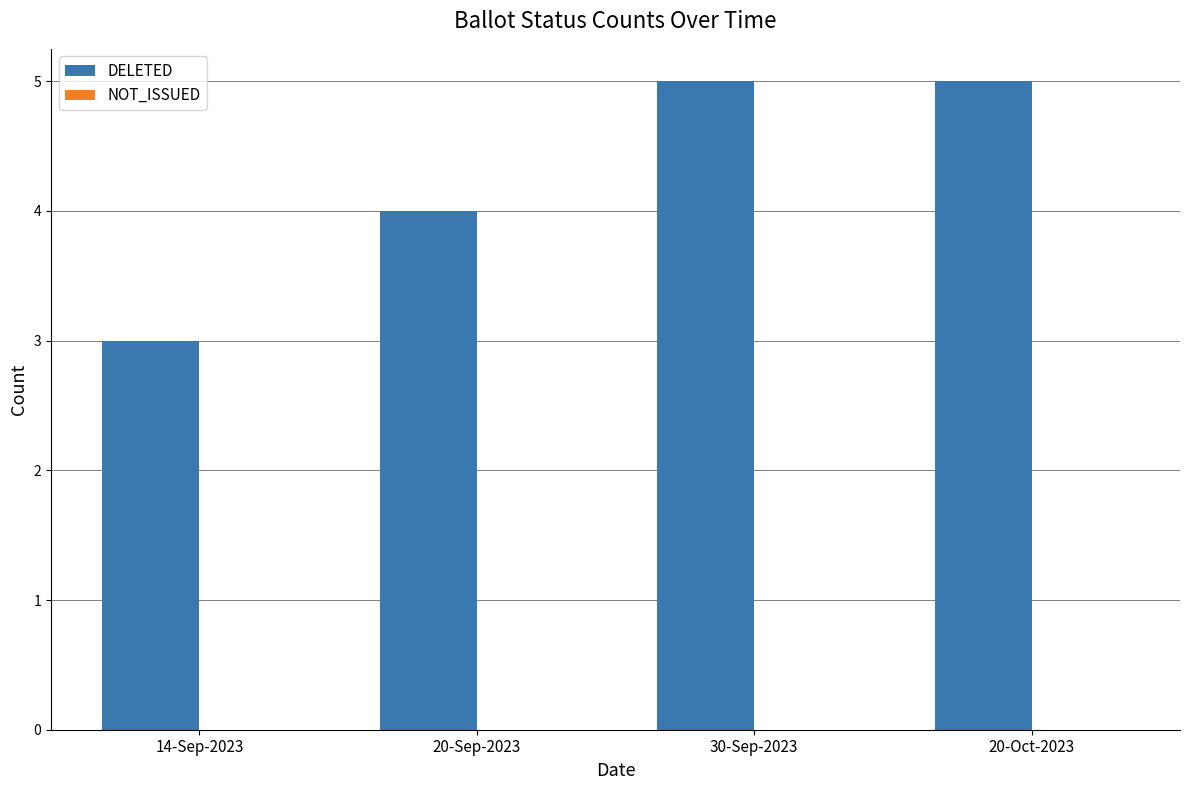

Between 20-Oct-2023 and 20-Sep-2023, which is larger?

20-Oct-2023